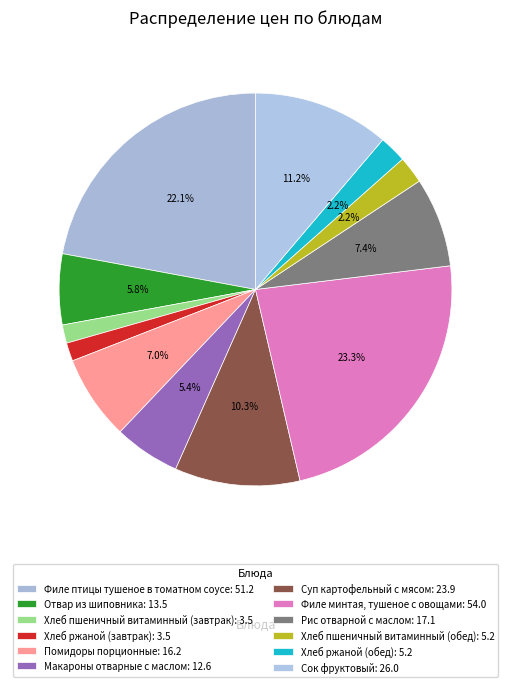

Is there any slice that represents more than half of the pie?

No